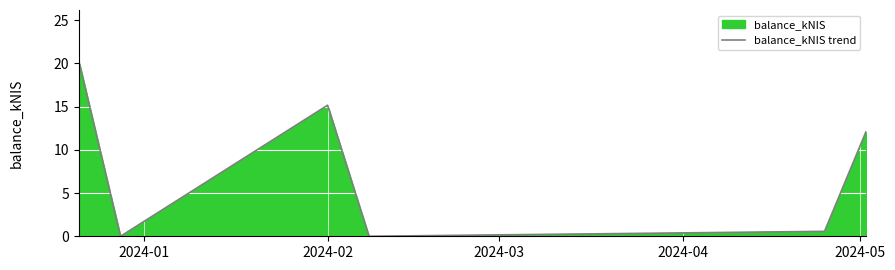

What is the difference between the maximum and minimum values?

20.1